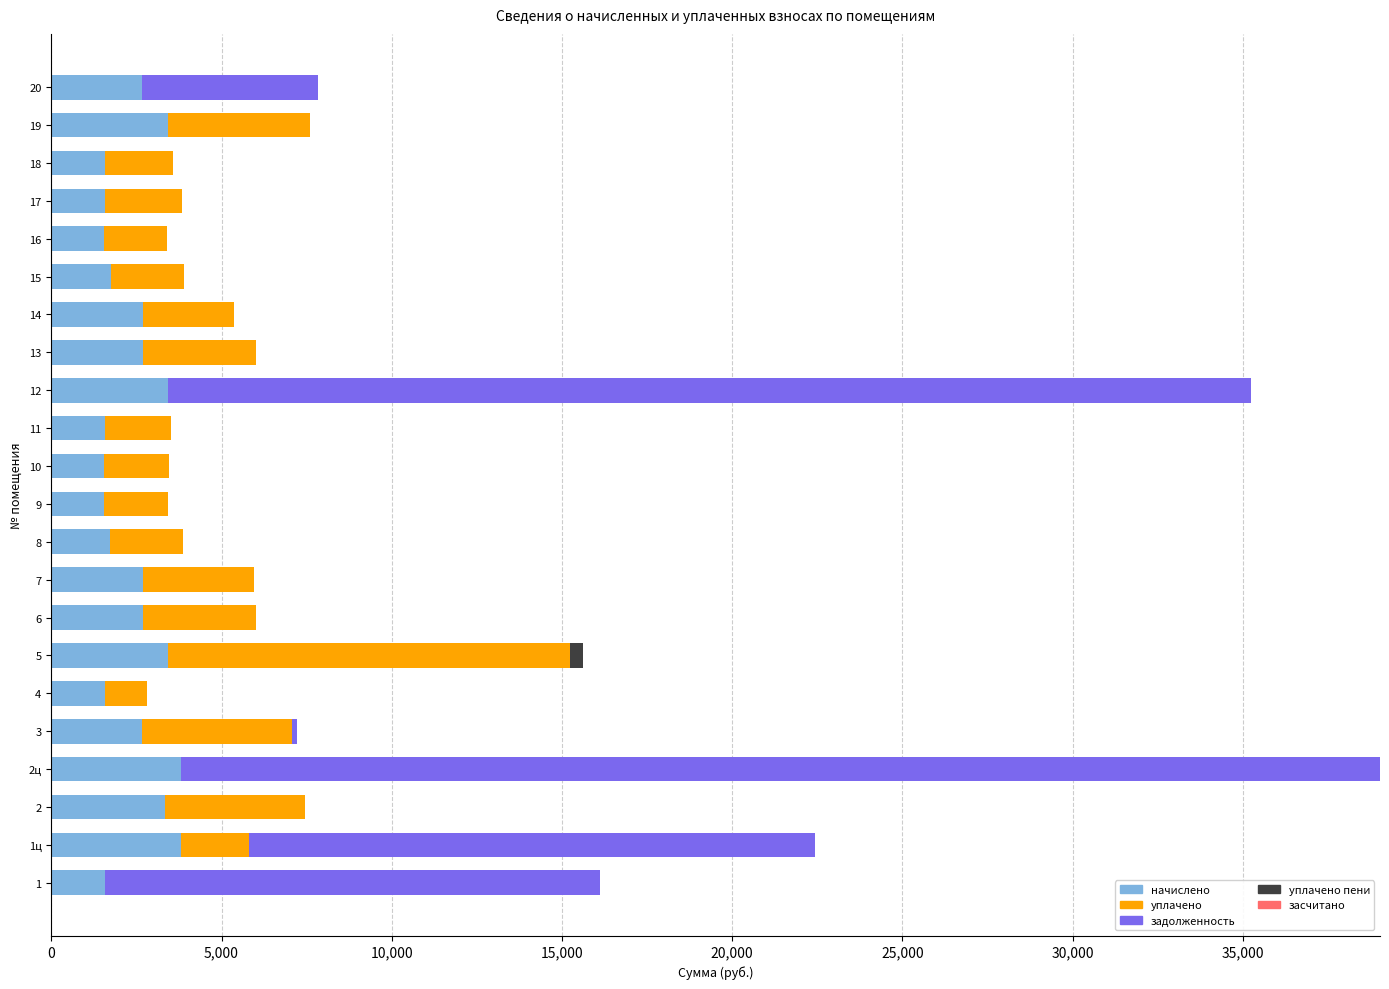

What is the total value across all series at 16?

3413.3